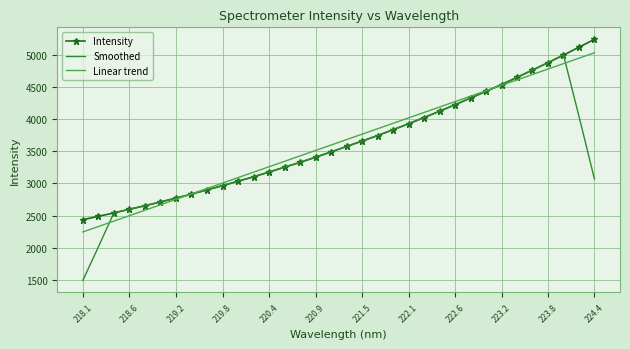

What is the lowest value of the Intensity series?

2436.0